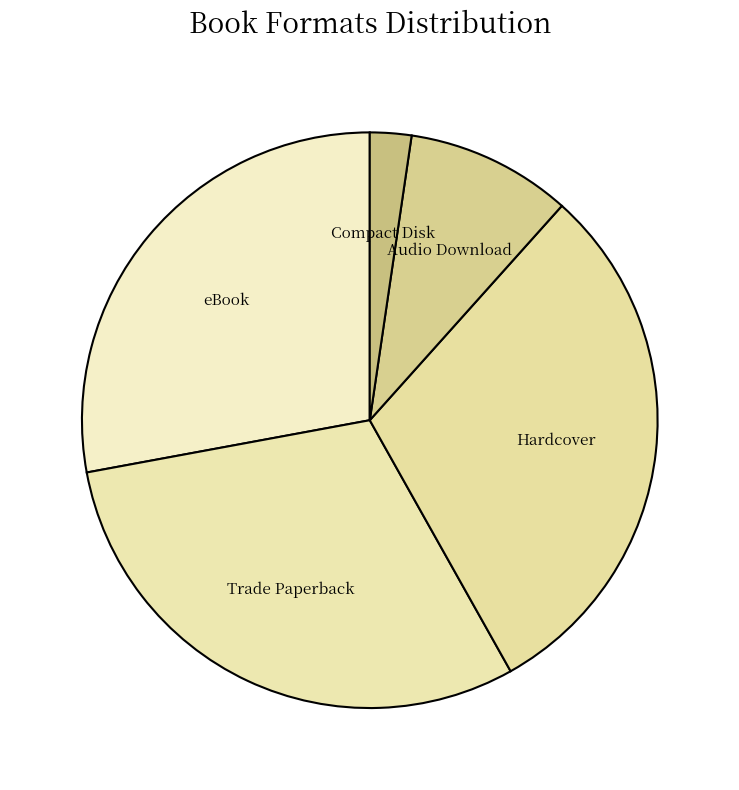

Count the number of slices in the pie.

5